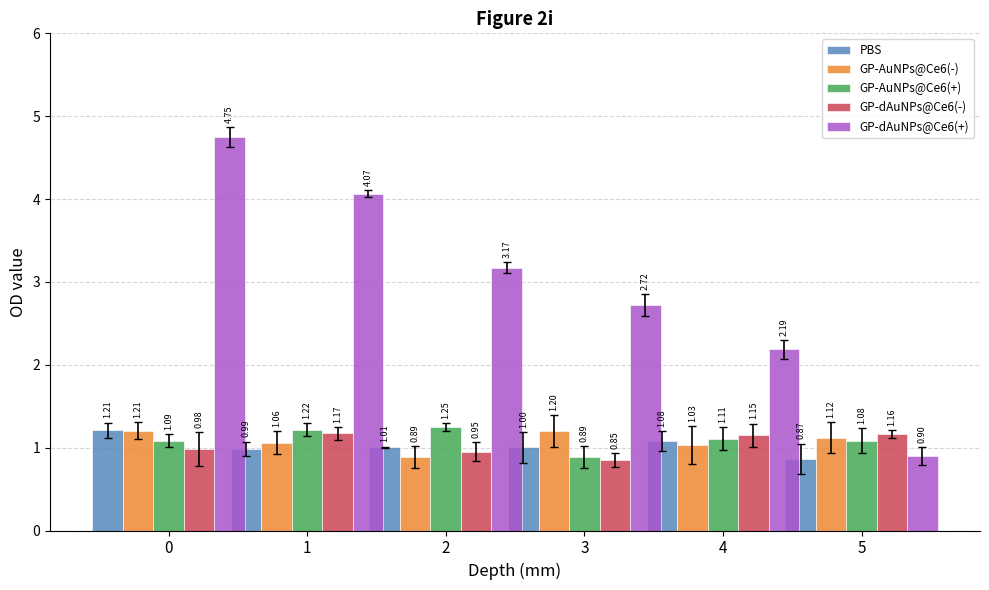

Which series has the largest total across all categories?

GP-dAuNPs@Ce6(+)